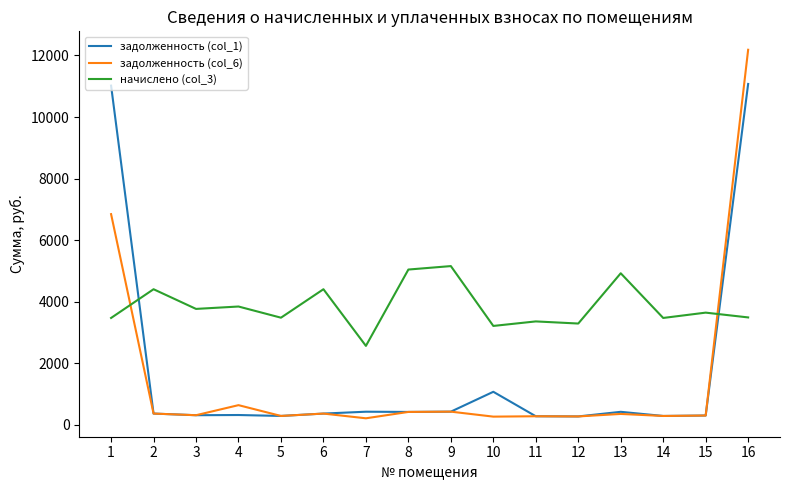

What is the approximate value of задолженность (col_6) at 2?

367.2